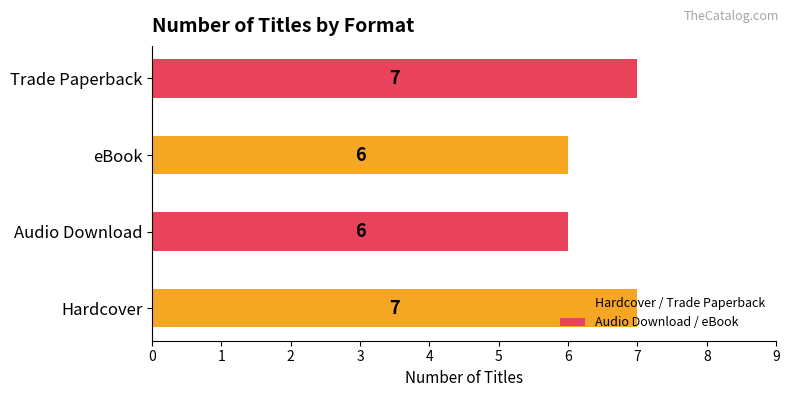

What is the difference between the second highest and second lowest values?

1